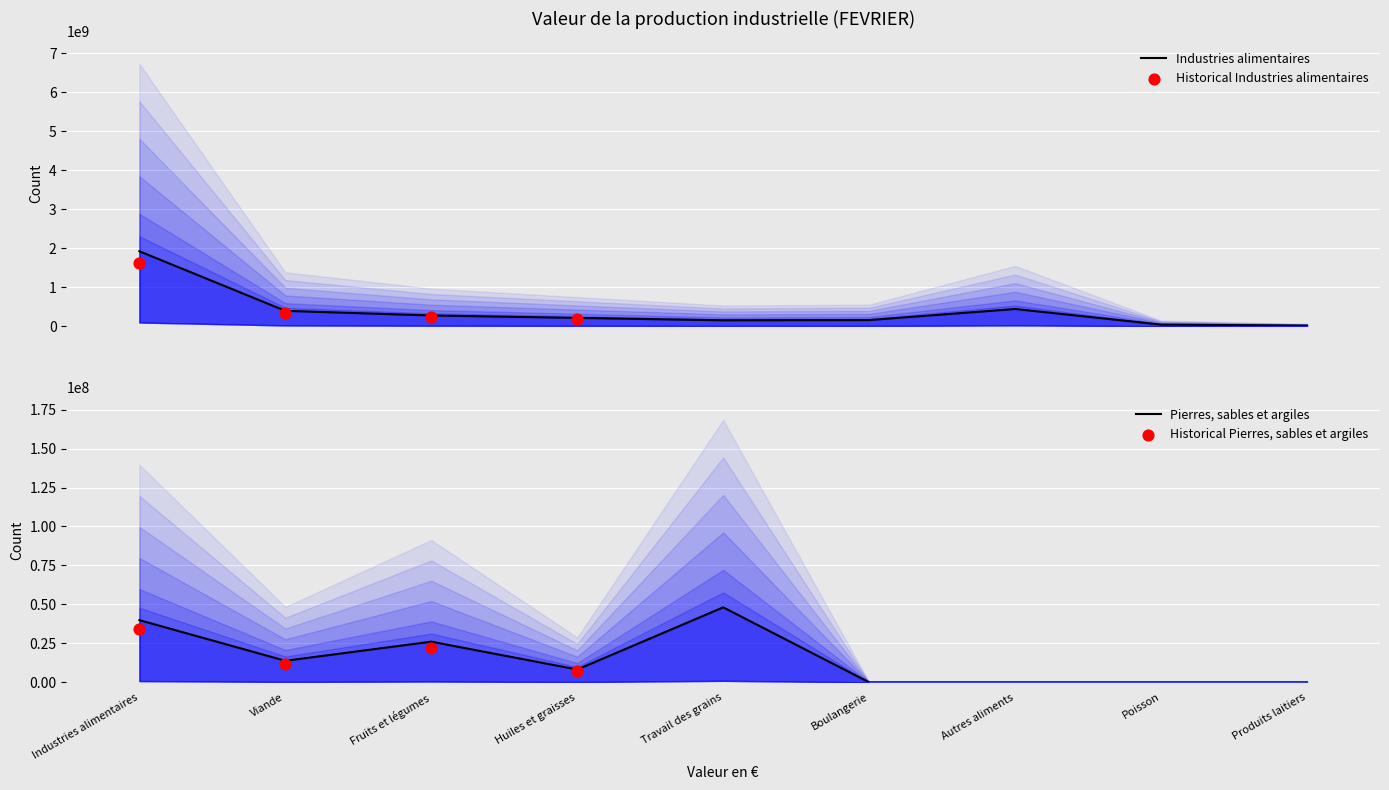

Is the value of Pierres, sables et argiles at Huiles et graisses greater than the value of Industries alimentaires at Autres aliments?

No